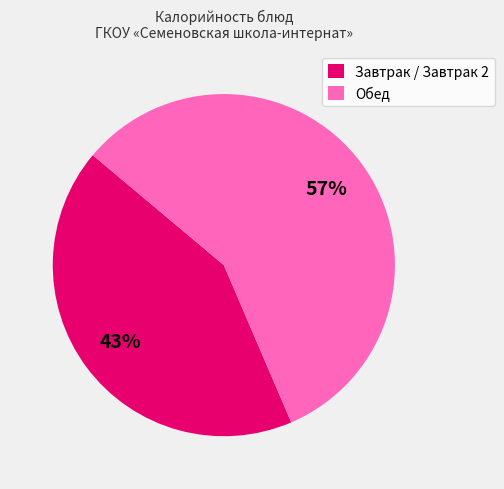

What is the largest slice in the pie chart?

Обед